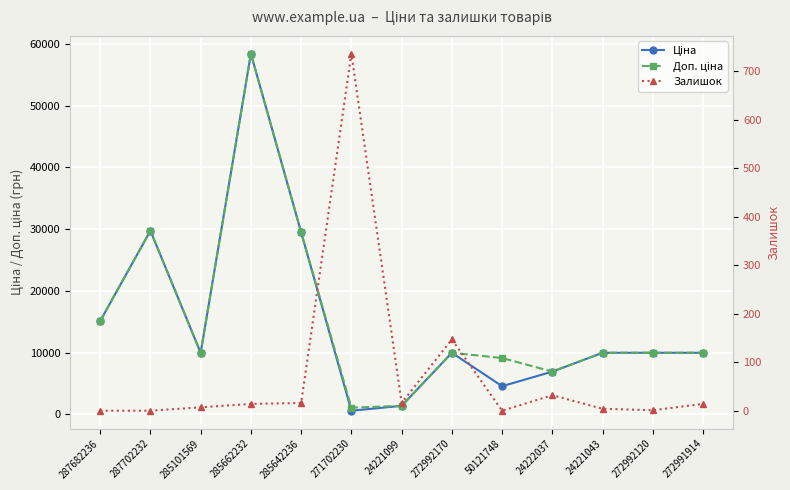

How many lines are shown in the chart?

3